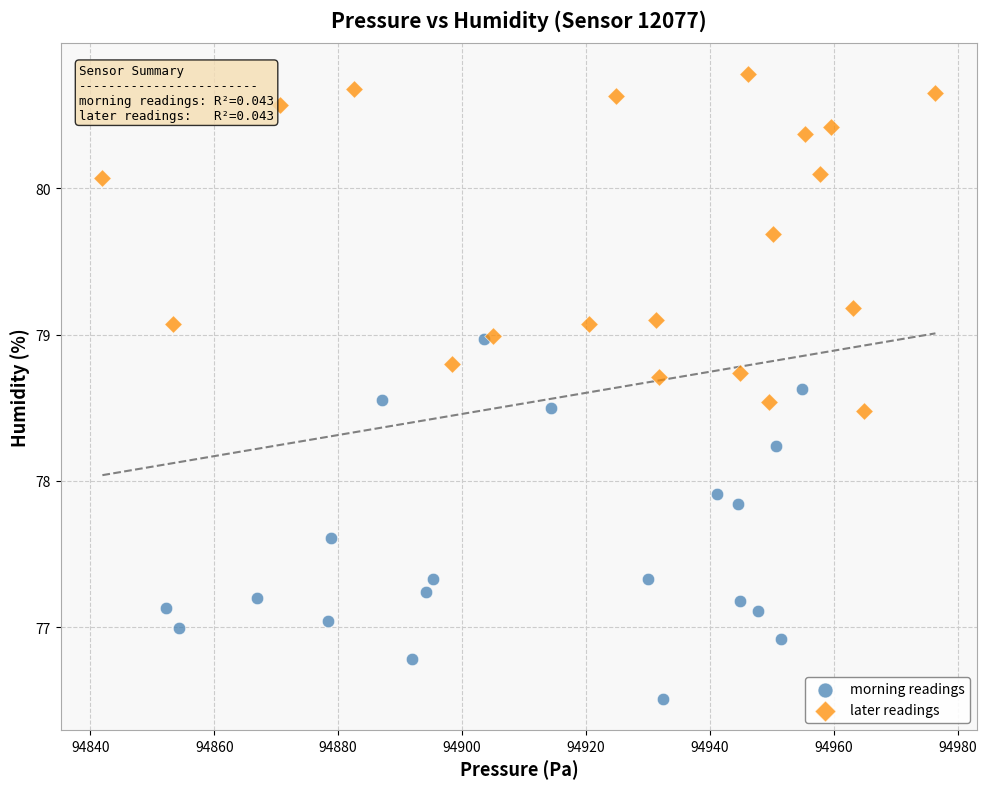

Which series reaches the maximum Y coordinate?

later readings